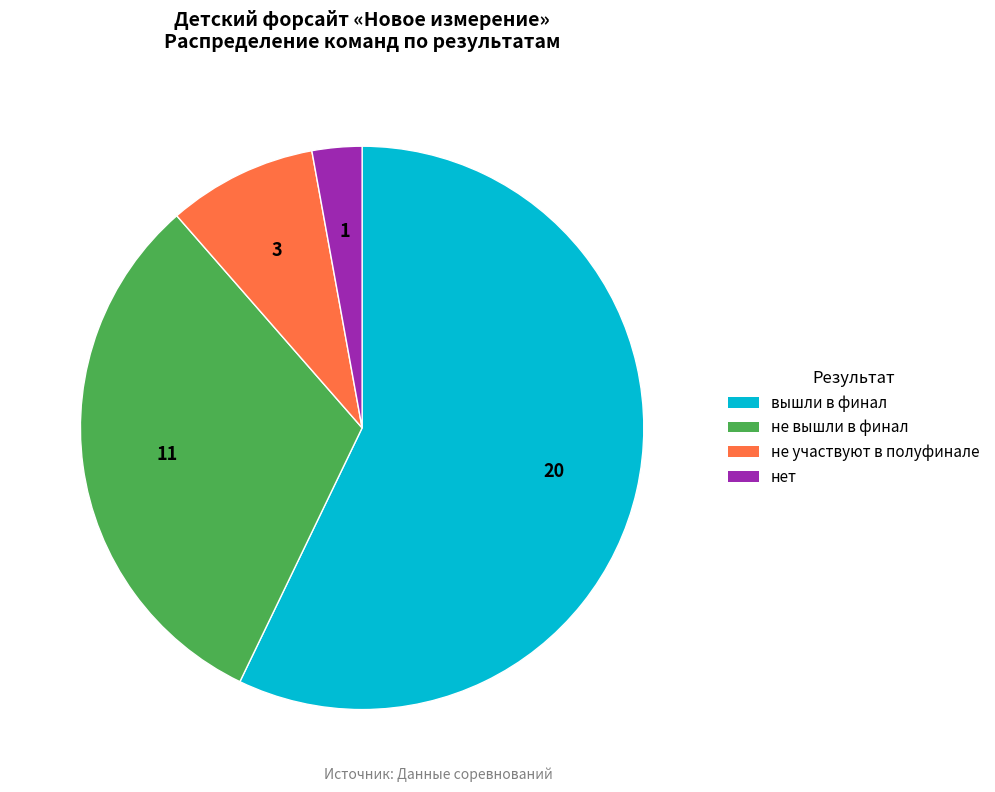

Does вышли в финал account for over 50% of the chart?

Yes